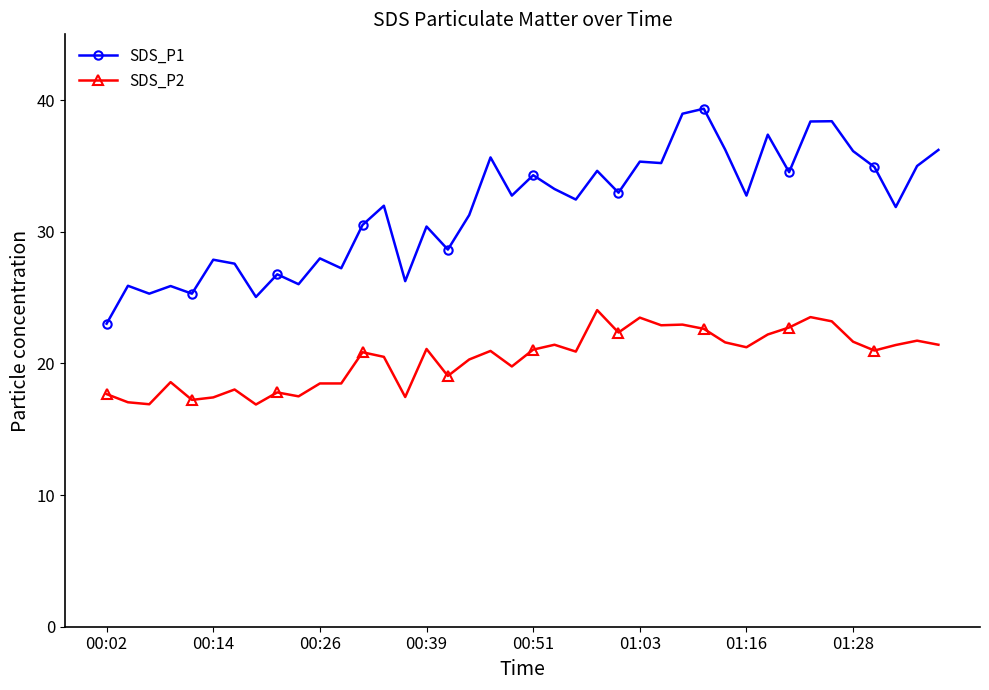

Rank the series by their maximum value, from highest to lowest.

SDS_P1, SDS_P2